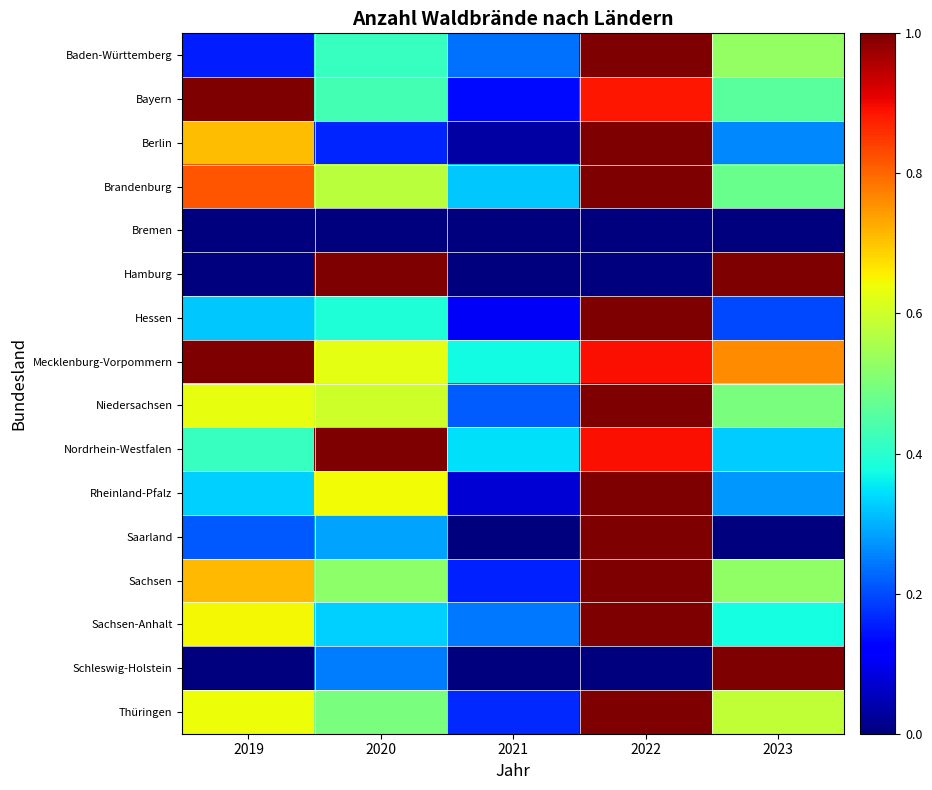

What is the total value across all series at 2019?

7.6